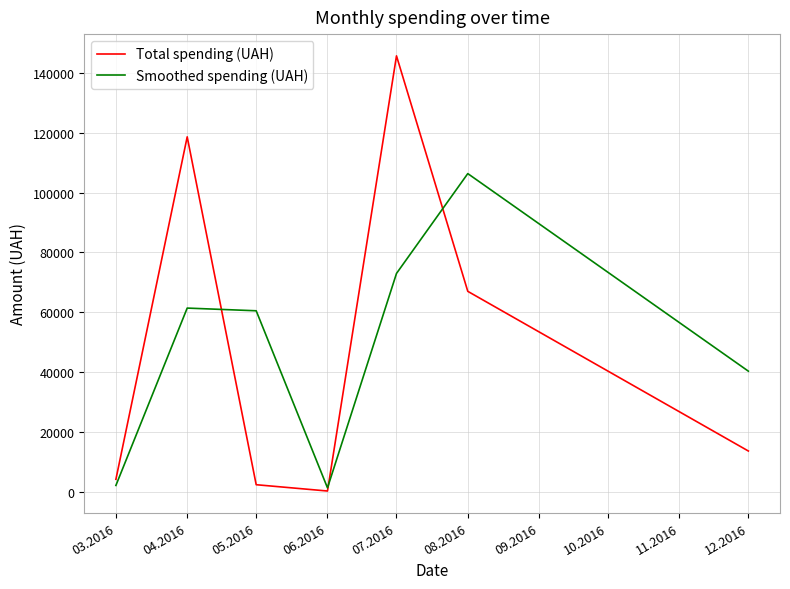

Which series ends up on top after the final intersection of Smoothed spending (UAH) and Total spending (UAH)?

Smoothed spending (UAH)